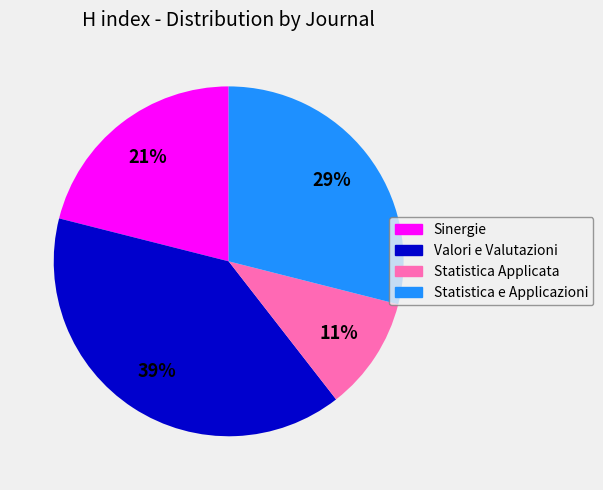

Between Statistica Applicata and Statistica e Applicazioni, which is larger?

Statistica e Applicazioni